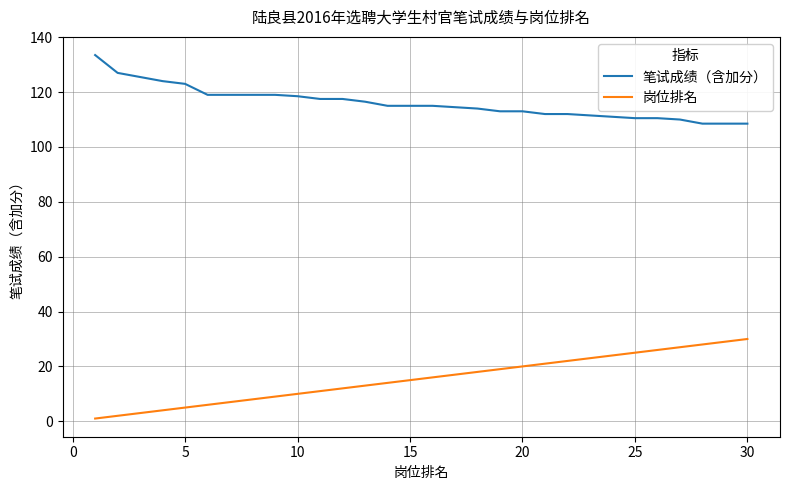

Rank the series by their average value, from lowest to highest.

岗位排名, 笔试成绩（含加分）